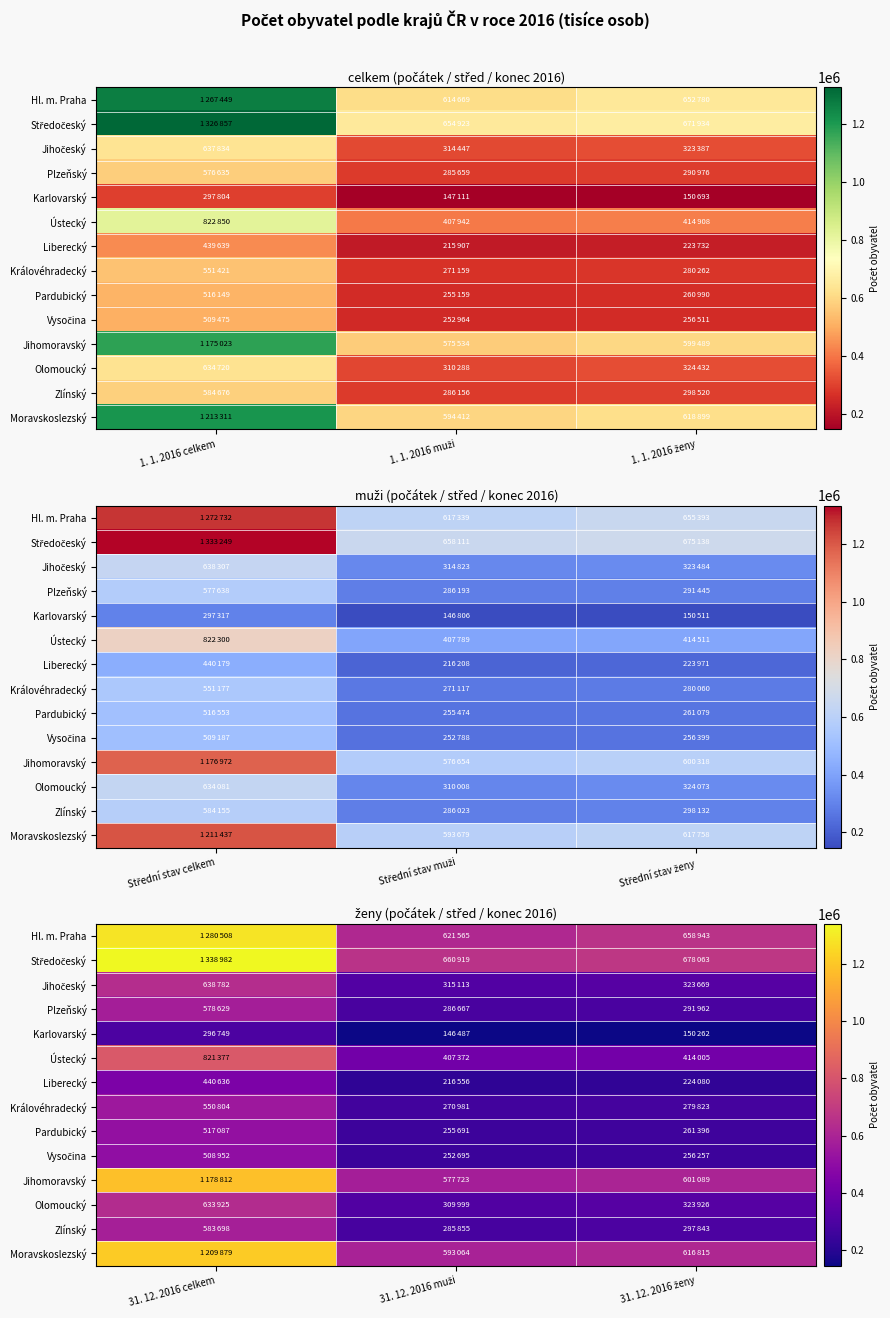

At which label does Jihomoravský reach its minimum?

31. 12. 2016 muži